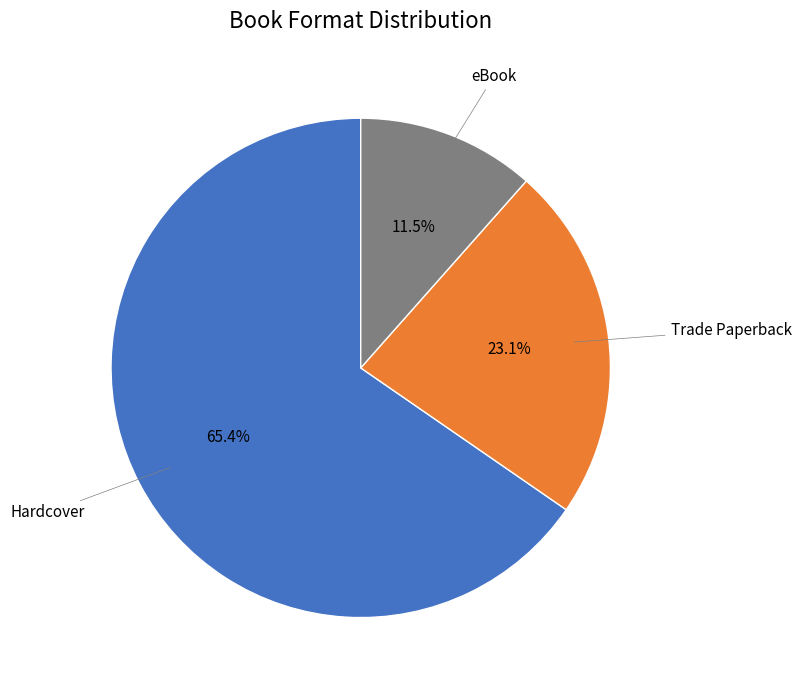

Is there any slice that represents more than half of the pie?

Yes